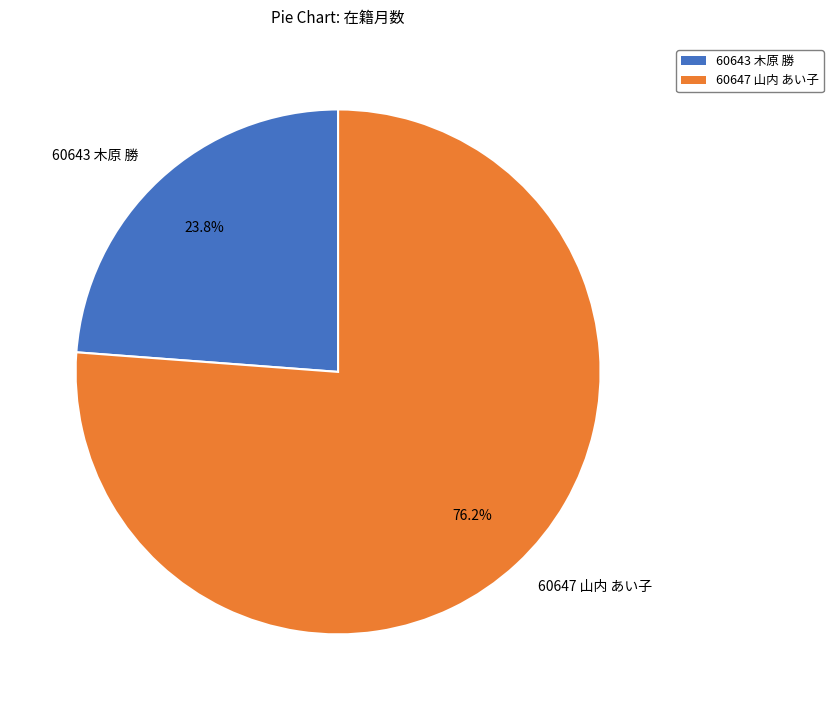

The 60643 木原 勝 slice represents 15% of the pie. True or false?

False